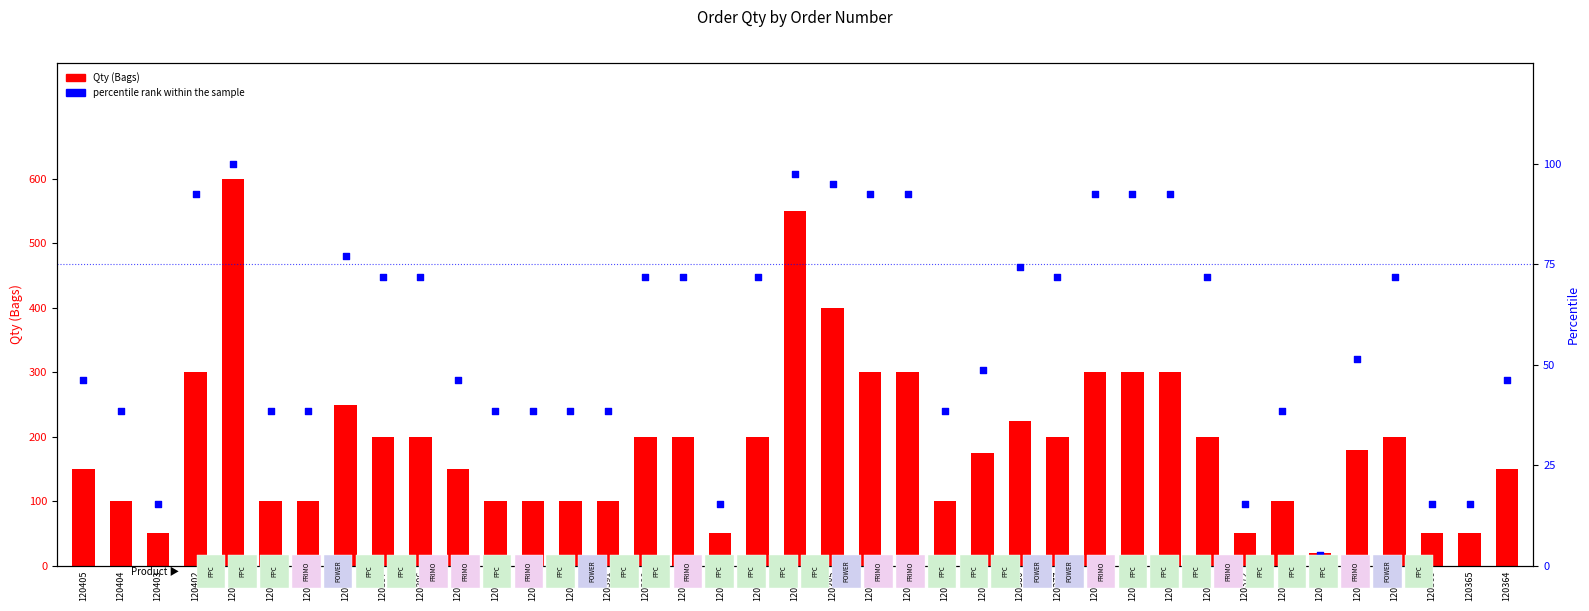

Which series has the widest spread of Y values?

Qty